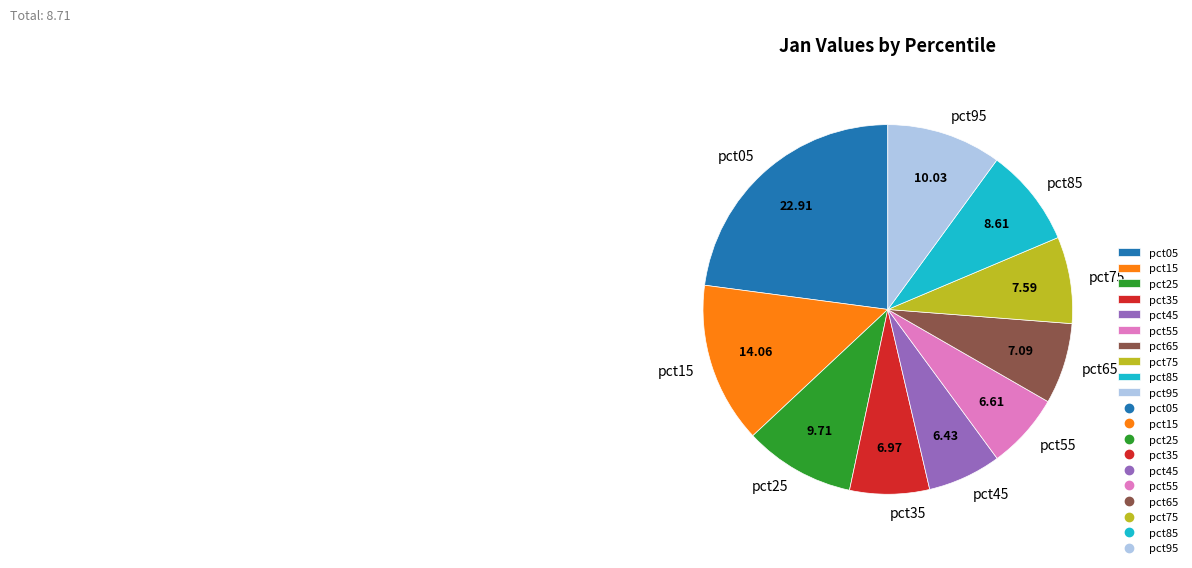

Is the sum of pct75 and pct25 greater than half?

No